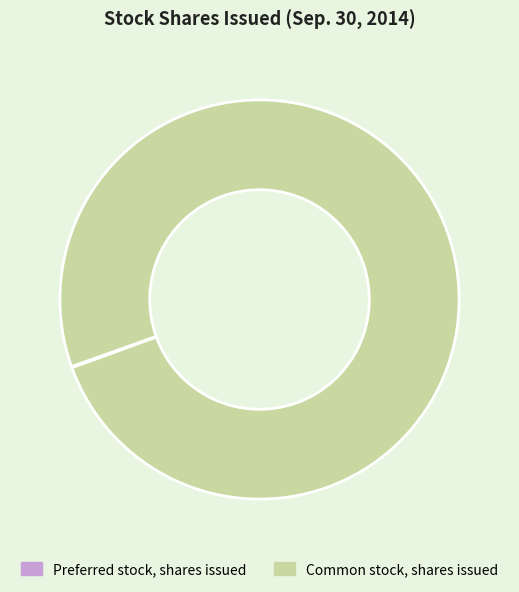

Is there a majority slice in this chart?

Yes